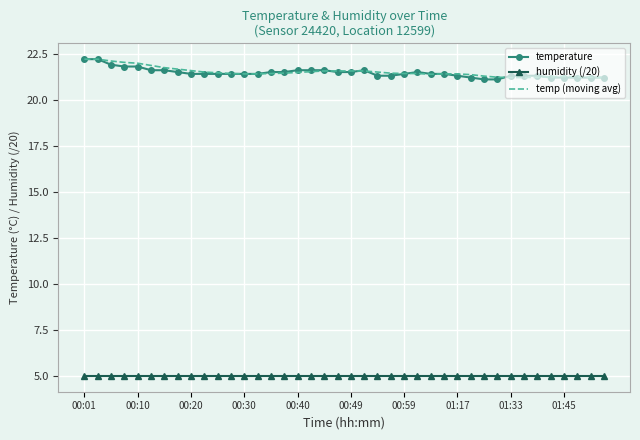

What are all the series names shown in the legend?

temperature, humidity (/20), temp (moving avg)